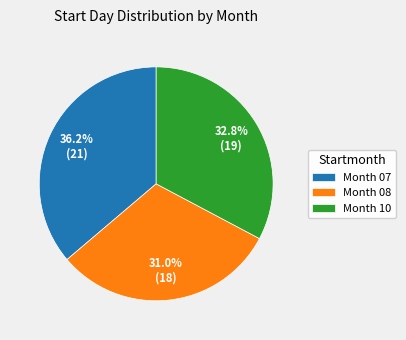

How many segments does this pie chart have?

3